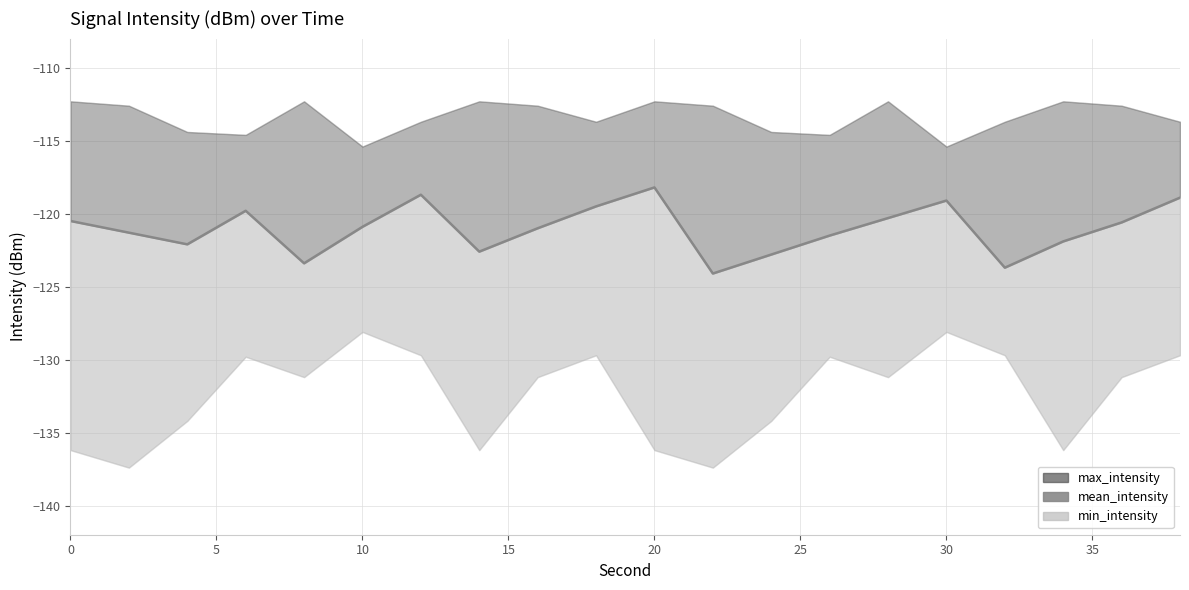

How many points are higher than both their immediate neighbors (excluding endpoints)?

4